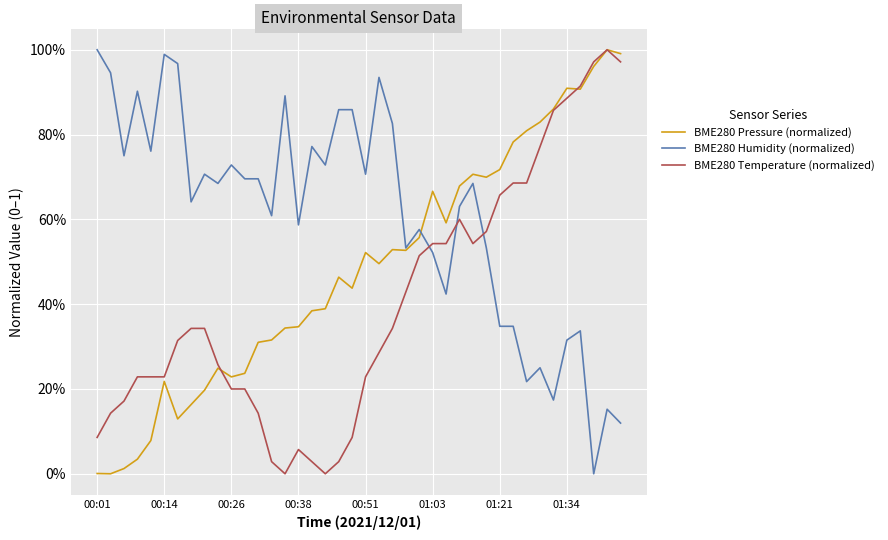

Is this an area chart (filled region under the line)?

No